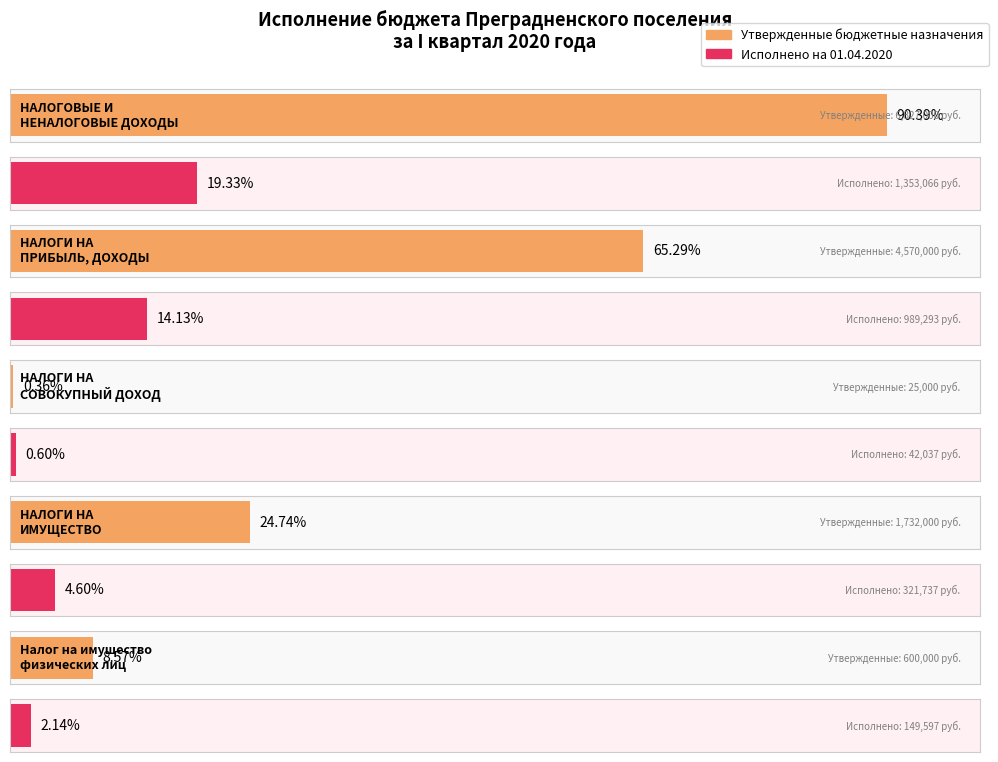

What is the average value of the Исполнено на 01.04.2020 series?

571145.9